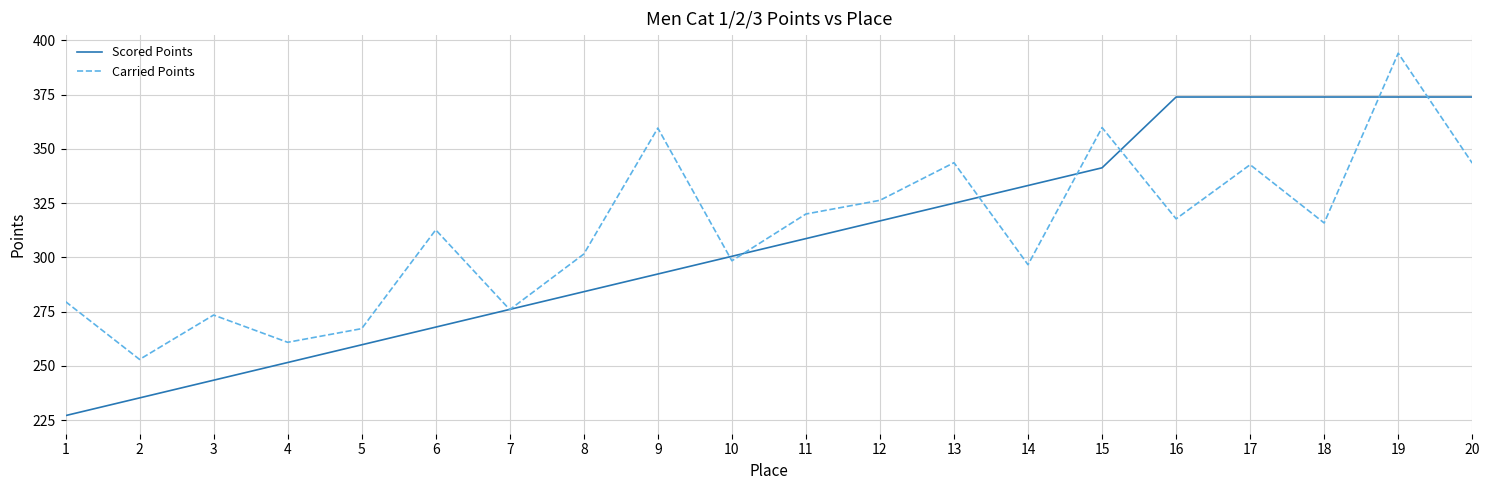

Is it true that Scored Points equals 204.9 at 10?

False